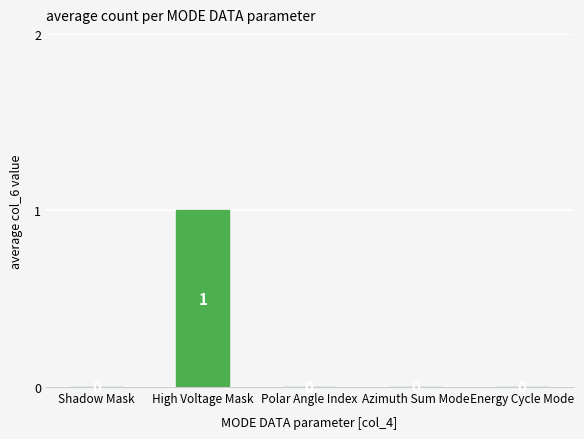

Reading right to left, transcribe all the data shown in this chart.

Energy Cycle Mode=0	Azimuth Sum Mode=0	Polar Angle Index=0	High Voltage Mask=1	Shadow Mask=0